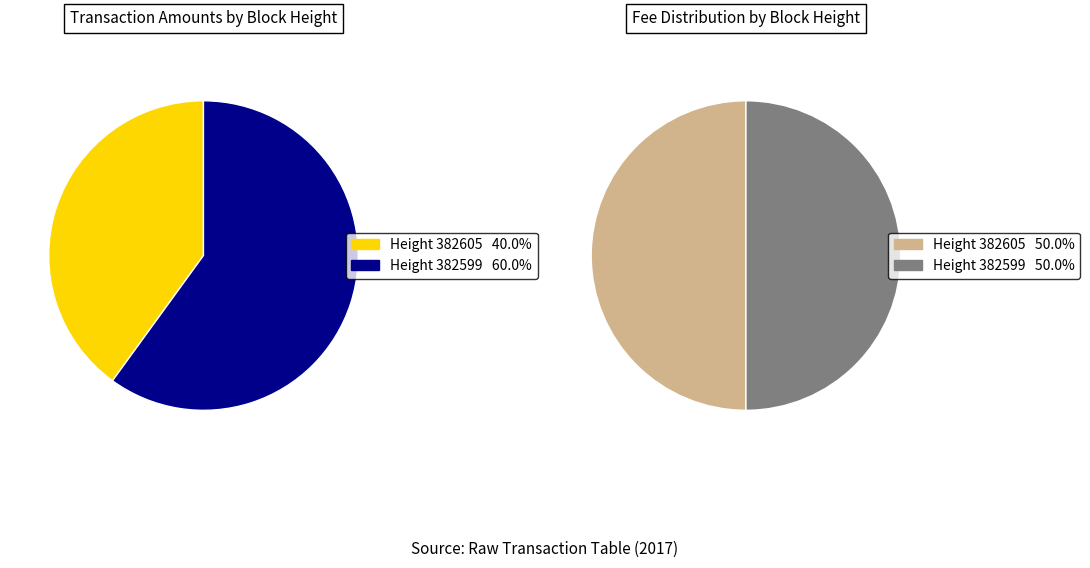

How much of the chart is everything except 382605?

60.0%